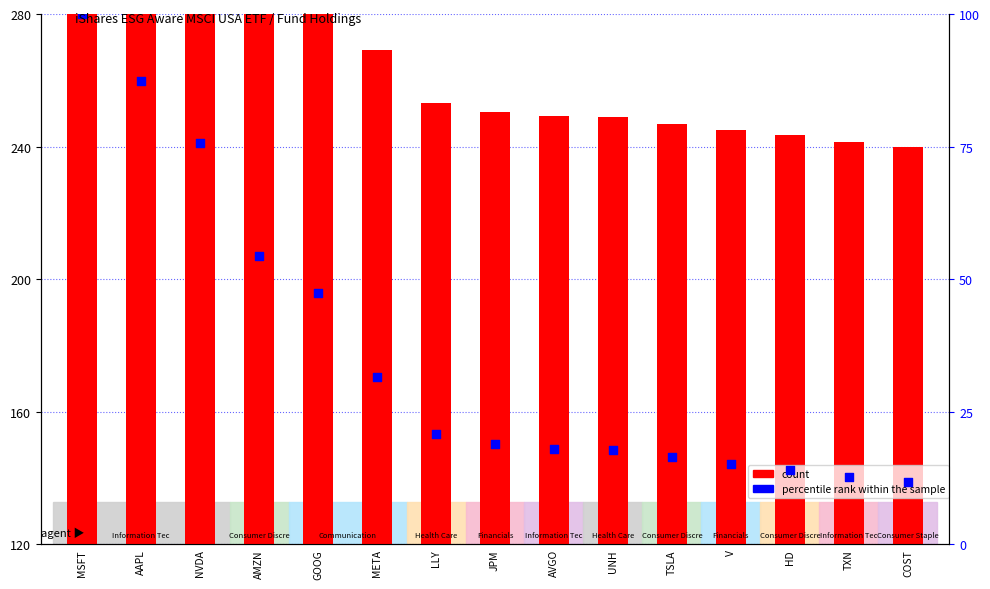

Which series has the largest Y range (max minus min)?

count